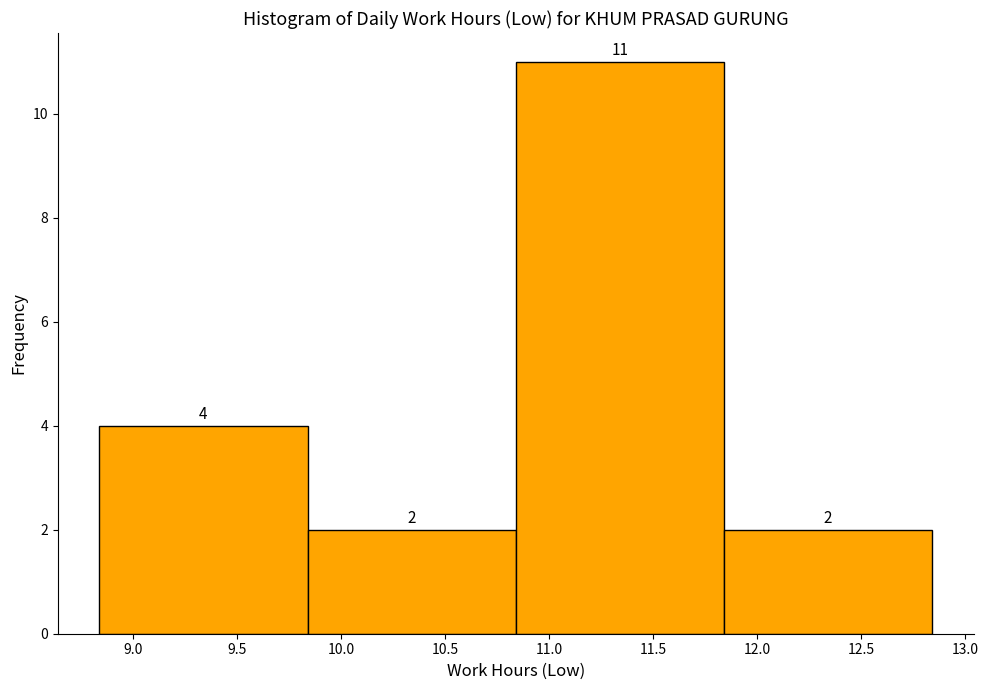

How tall is the bar that spans 8.84 to 9.84 on the x-axis? The bar edges are not printed on the chart, so give them approximately, as read against the axis.

4